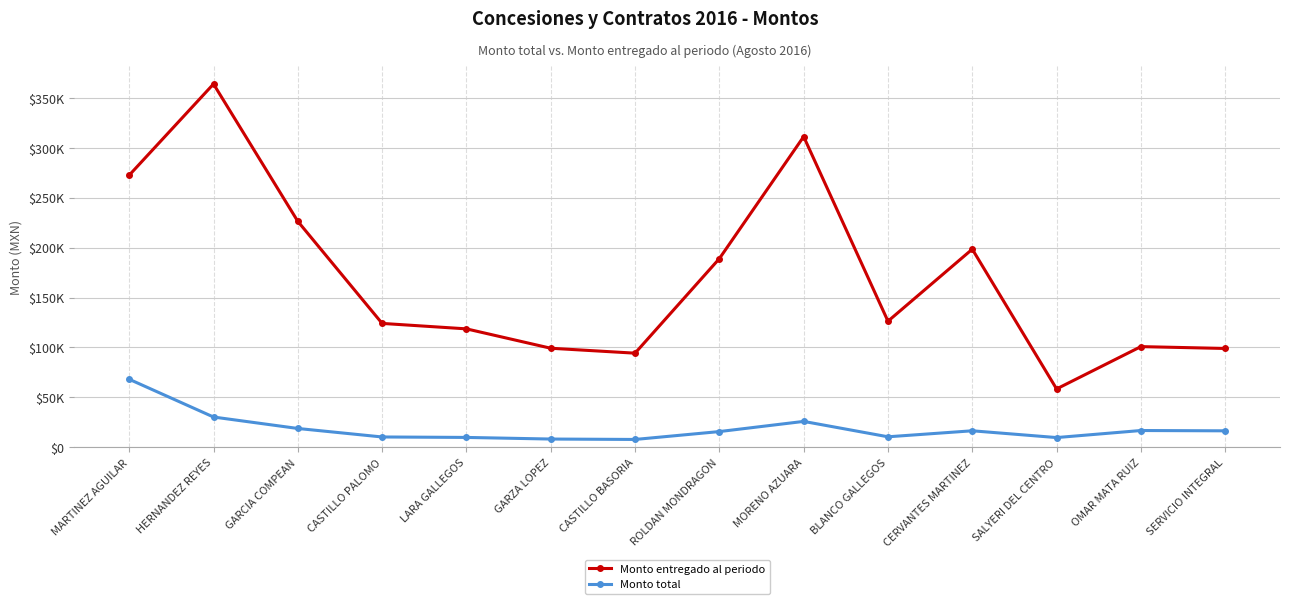

Does the chart have visible grid lines?

Yes